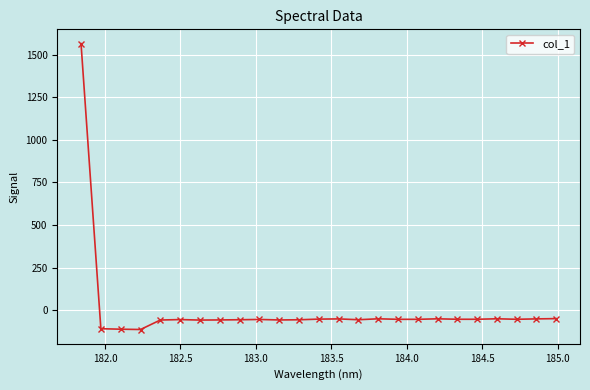

What is the difference between the maximum and second lowest values?

1675.1